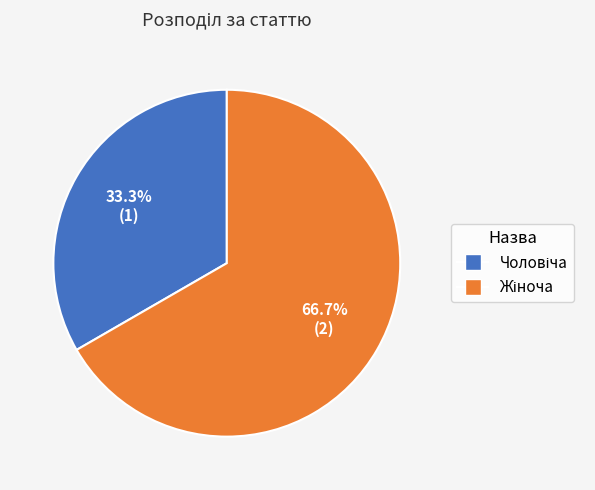

Does any single category account for the majority?

Yes